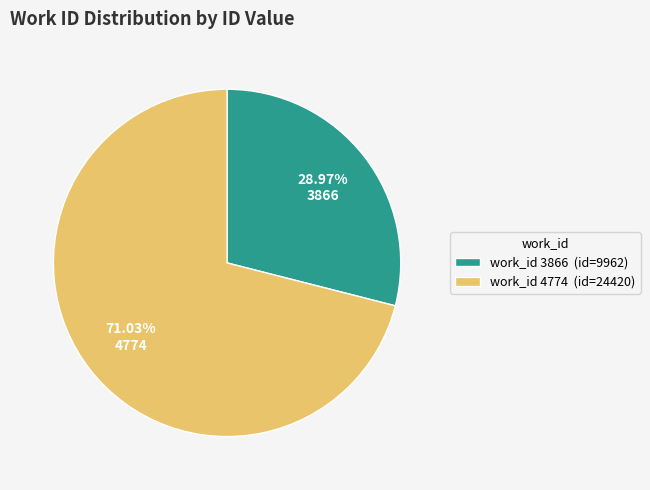

To the nearest percent, what is the average slice percentage?

50%